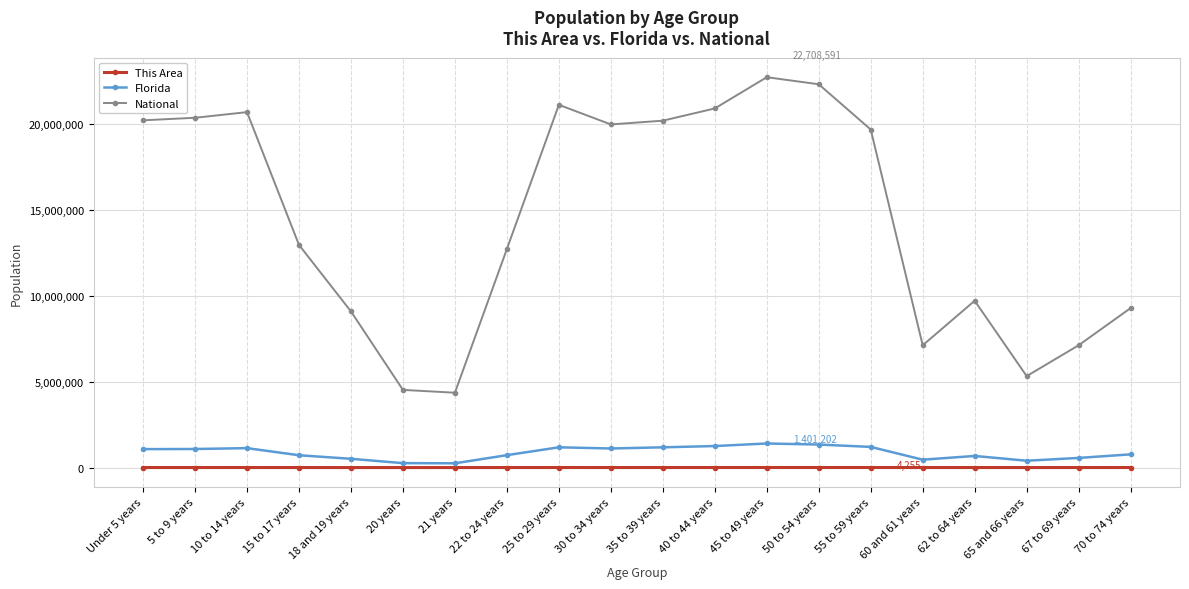

Which series has the largest range (max minus min)?

National